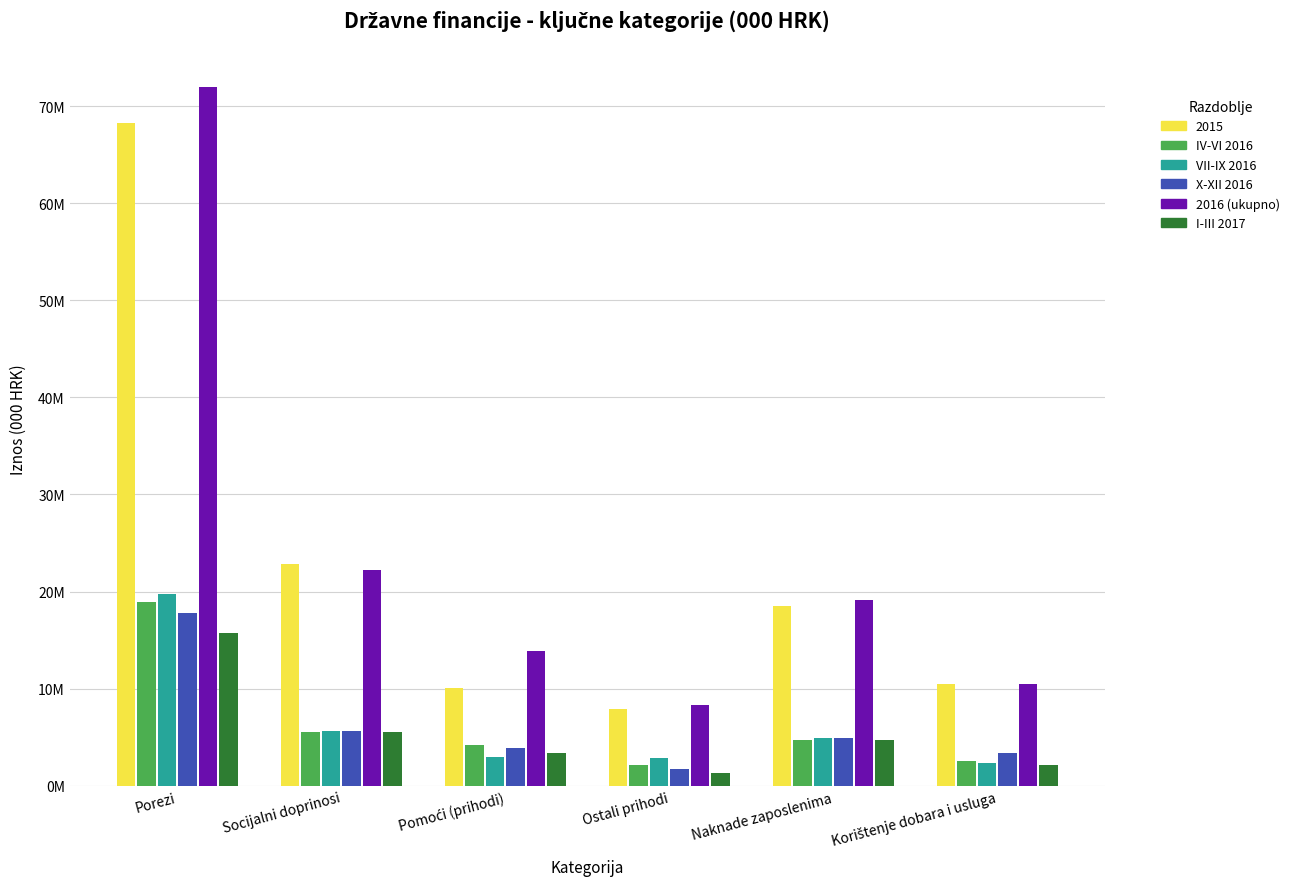

What are all the series names shown in the legend?

2015, IV-VI 2016, VII-IX 2016, X-XII 2016, 2016 (ukupno), I-III 2017